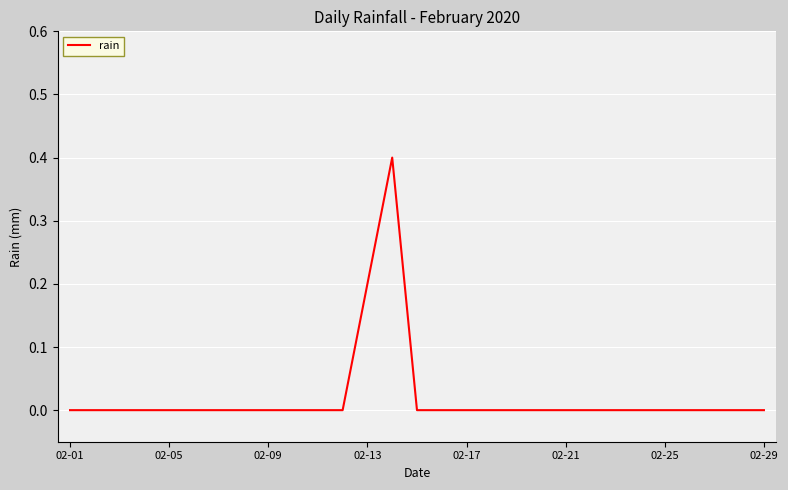

What is the maximum value shown in the chart?

0.4